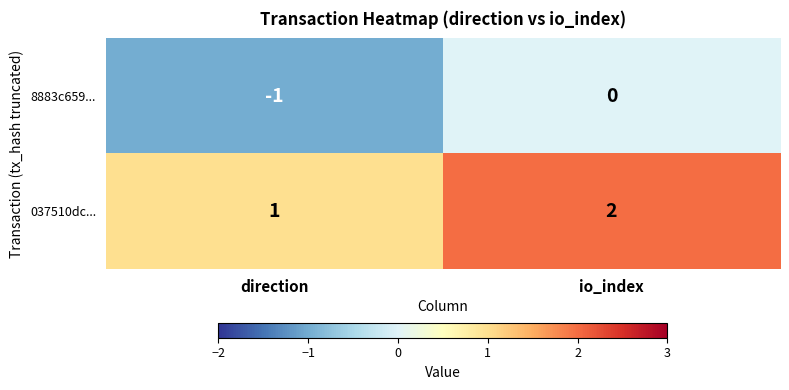

Rank the series by their maximum value, from lowest to highest.

8883c659..., 037510dc...